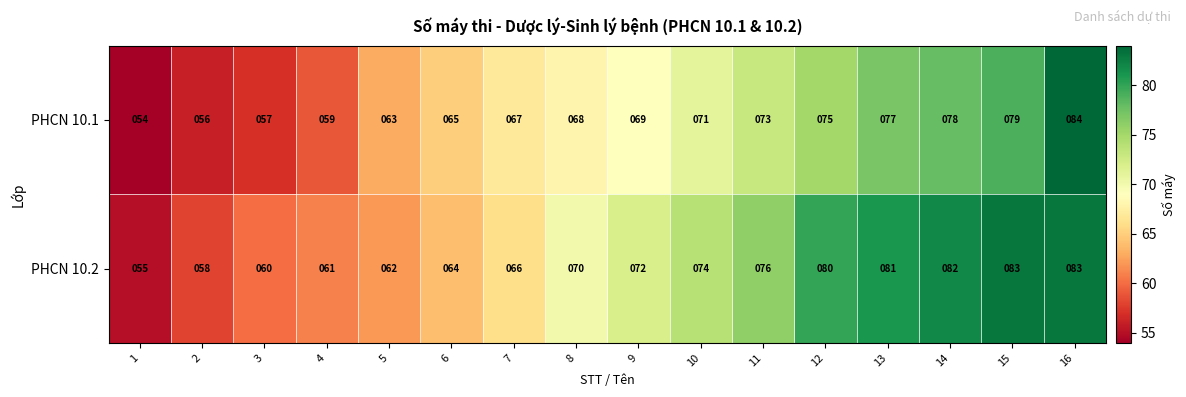

True or false: PHCN 10.2 has a value of 66 at 7.

True